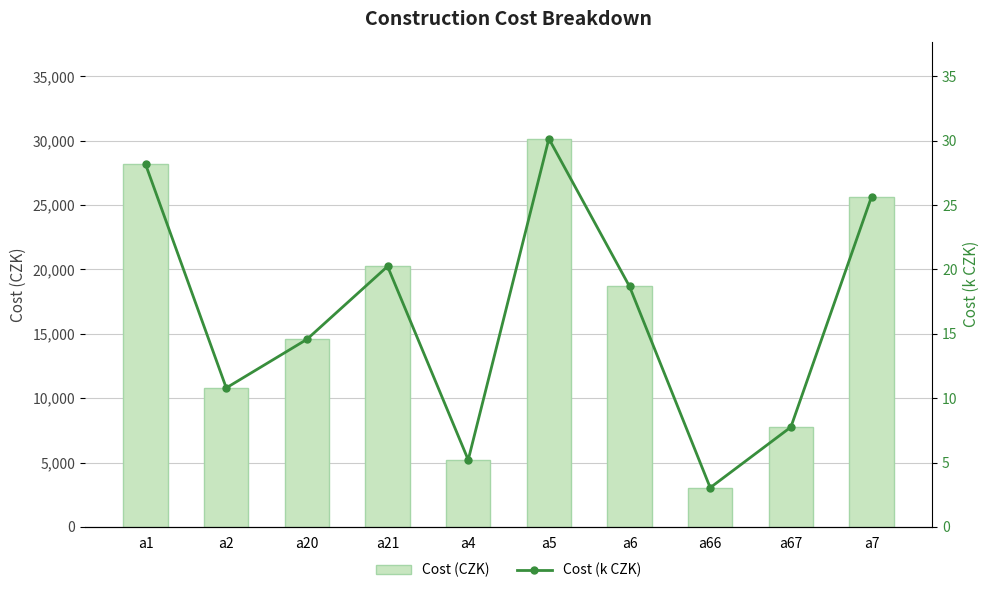

Where does the Cost (CZK) series first go above 18675?

a1